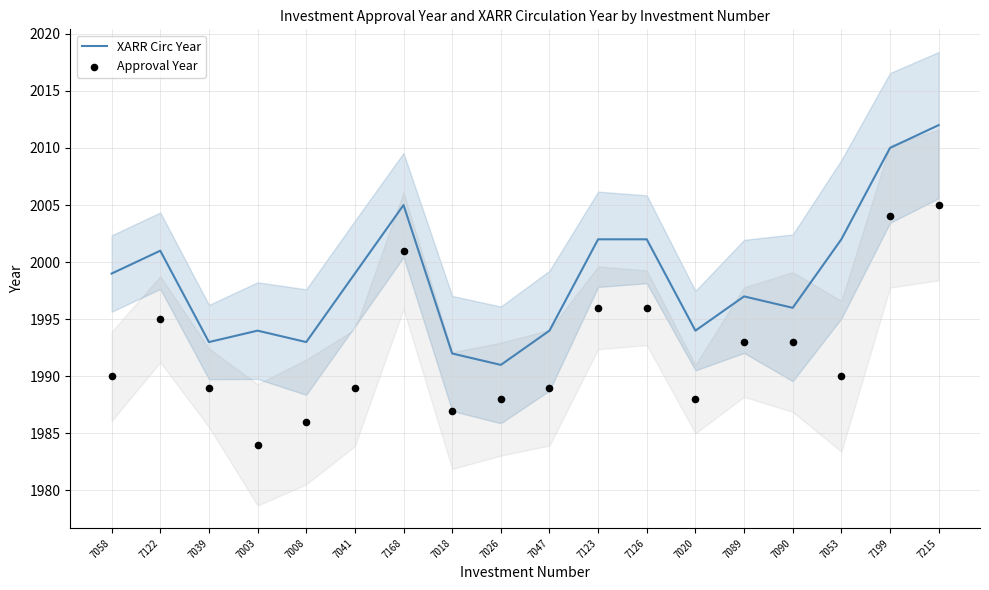

At which category is the sum across all series the highest?

7215